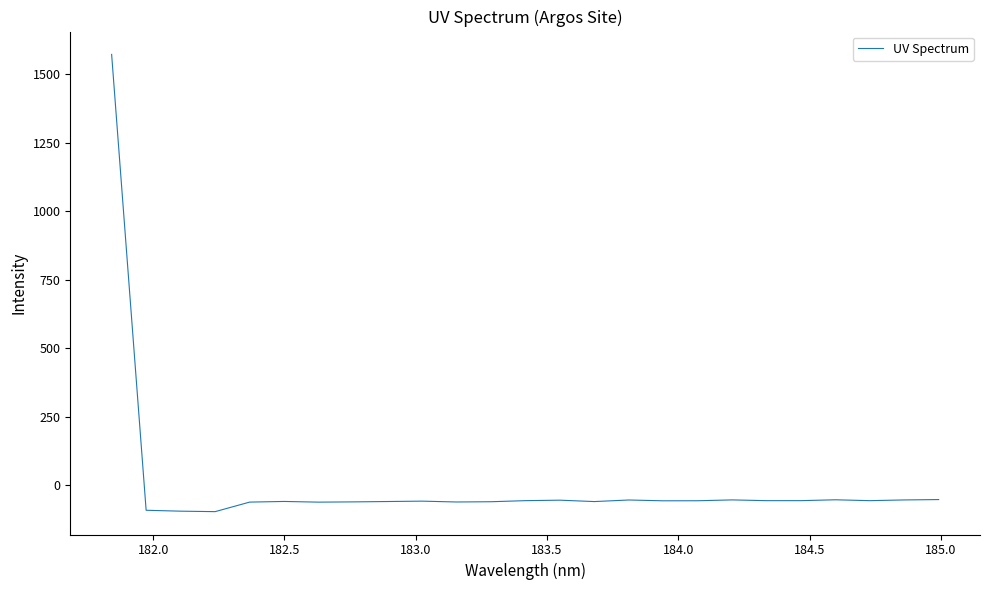

What is the minimum value shown in the chart?

-96.1